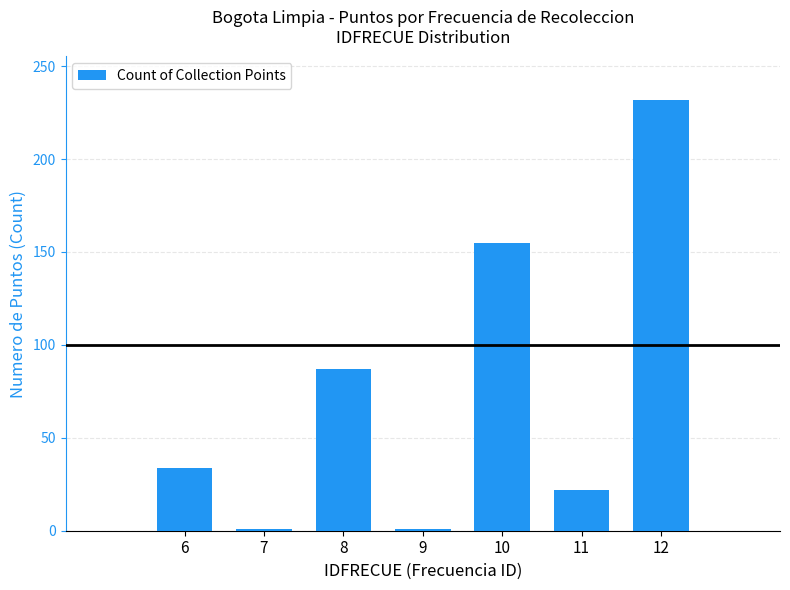

Where is the data nearest to the value 116?

8